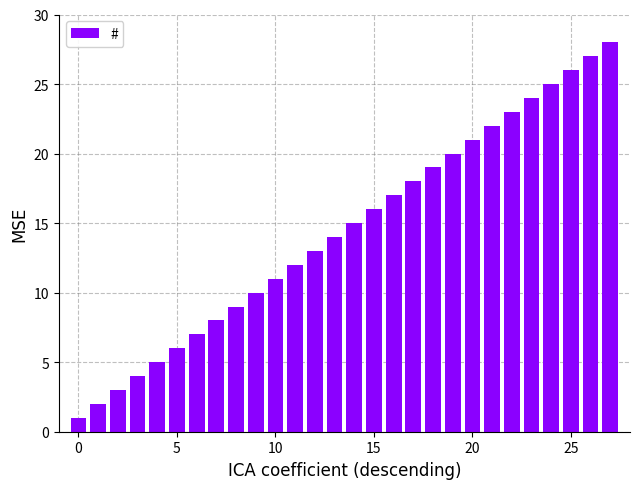

What is the minimum value shown in the chart?

1